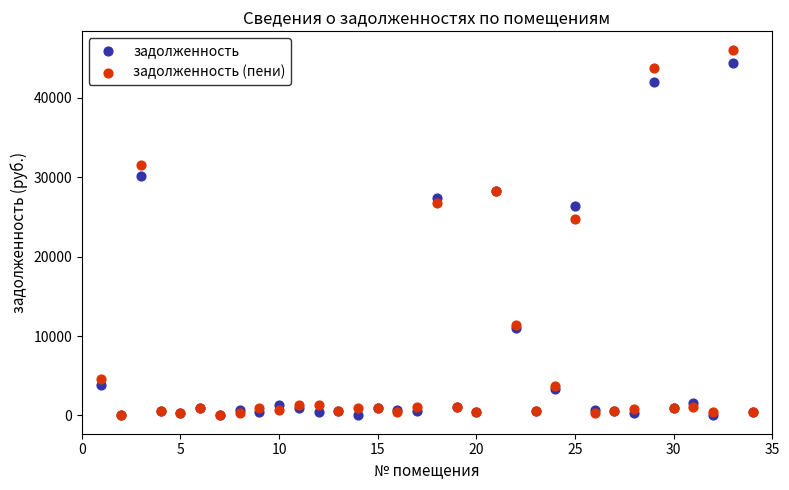

Across all series, what Y value is closest to 23028?

24689.4